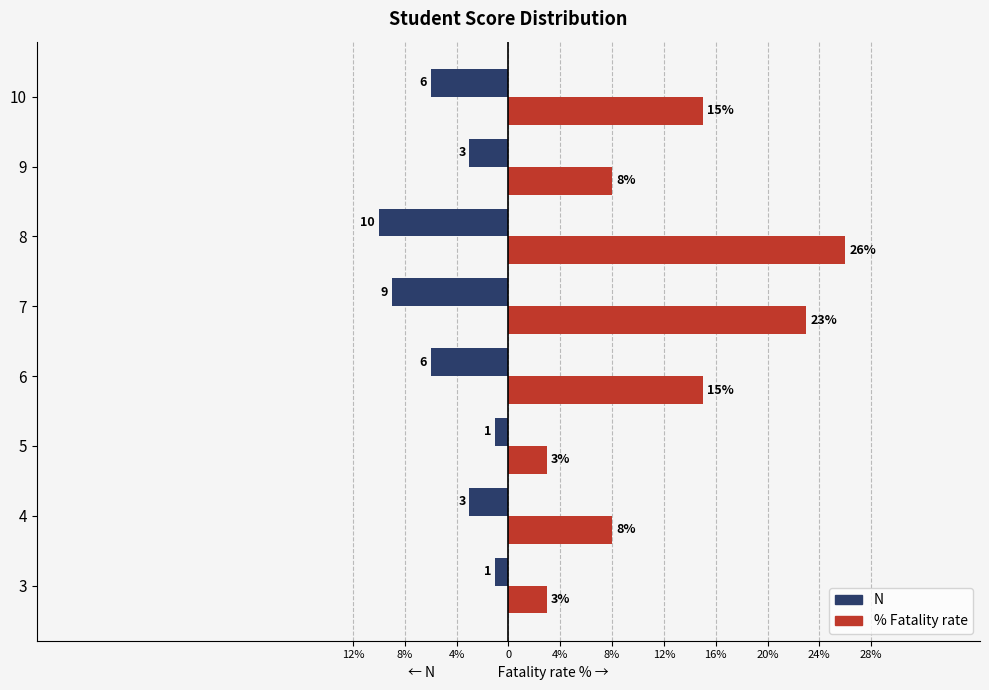

What is the minimum value shown in the chart?

-10